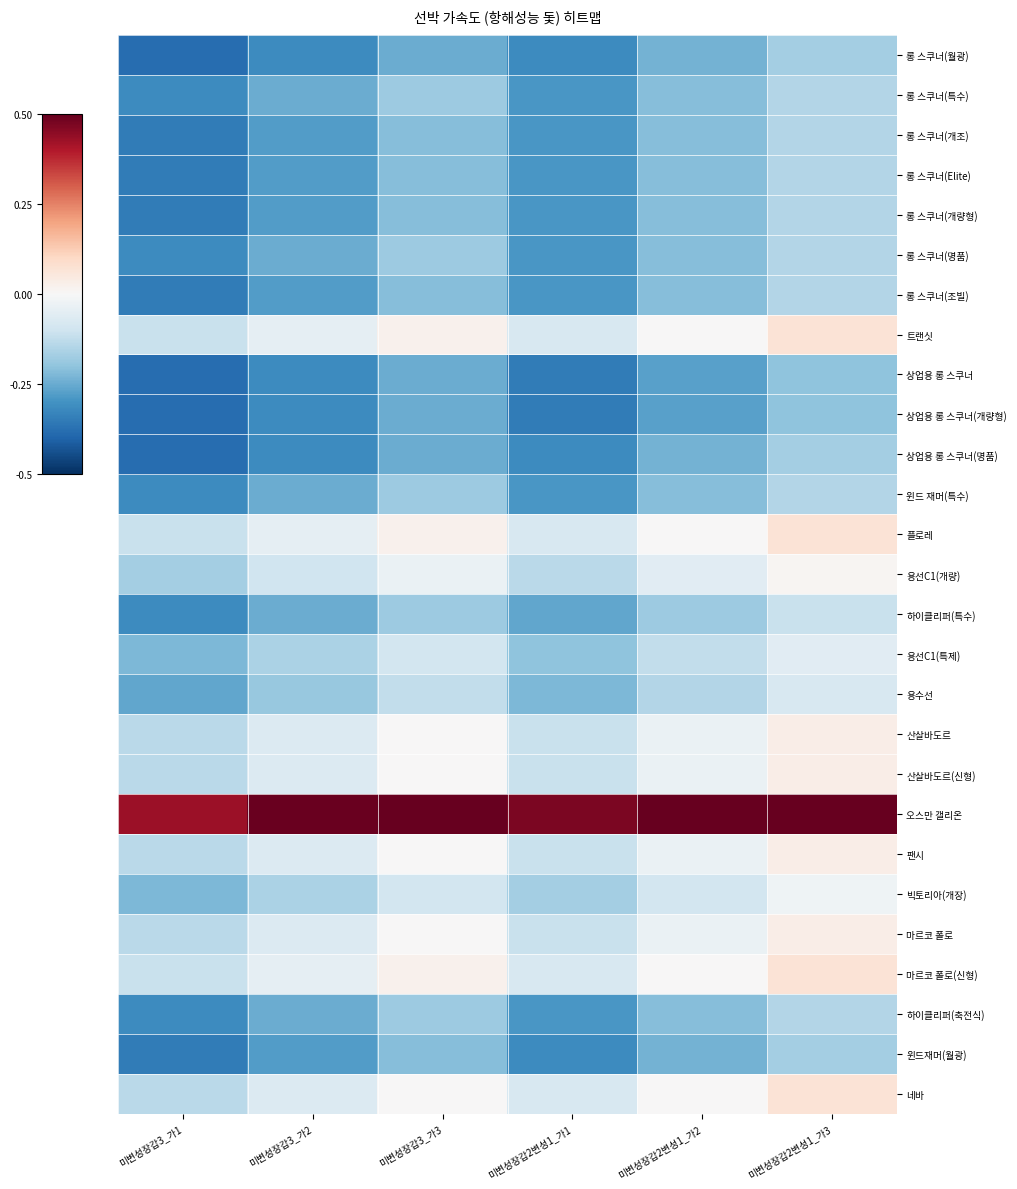

What is the difference between the highest and lowest values at 미변성장갑2변성1_가1?

0.8